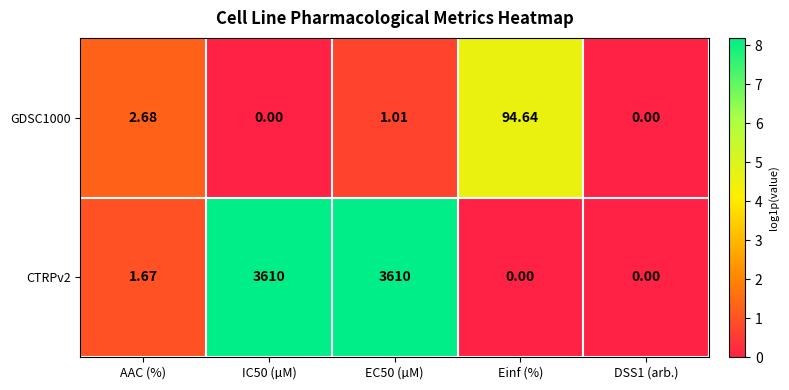

Is the value of CTRPv2 at EC50 (µM) greater than the value of GDSC1000 at AAC (%)?

Yes